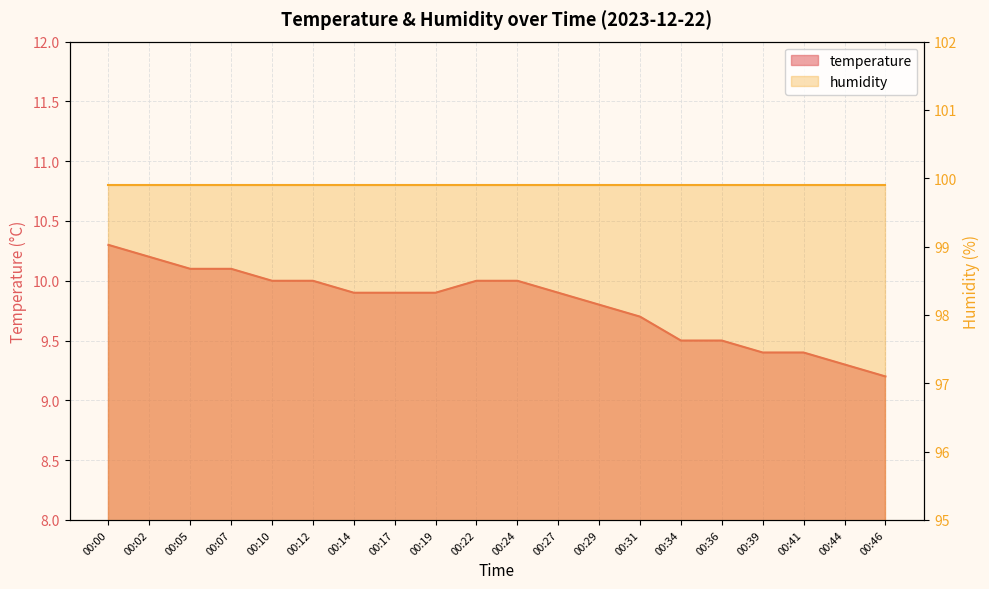

List the labels in order of value, largest first.

00:00, 00:02, 00:05, 00:07, 00:10, 00:12, 00:22, 00:24, 00:14, 00:17, 00:19, 00:27, 00:29, 00:31, 00:34, 00:36, 00:39, 00:41, 00:44, 00:46